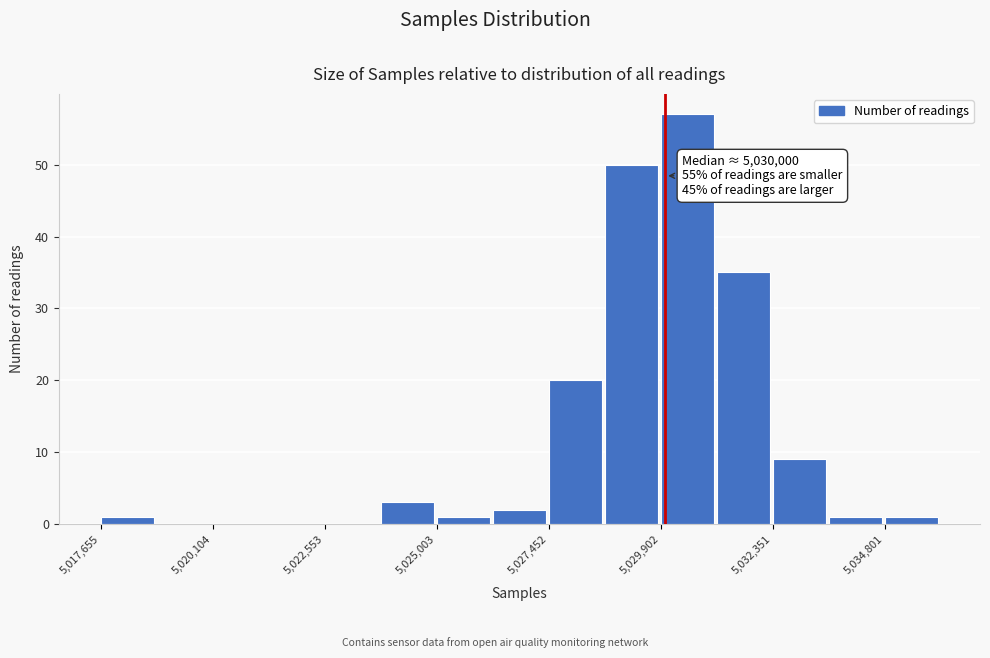

Read against the x-axis, roughly where is the centre of the tallest bar?

5030500